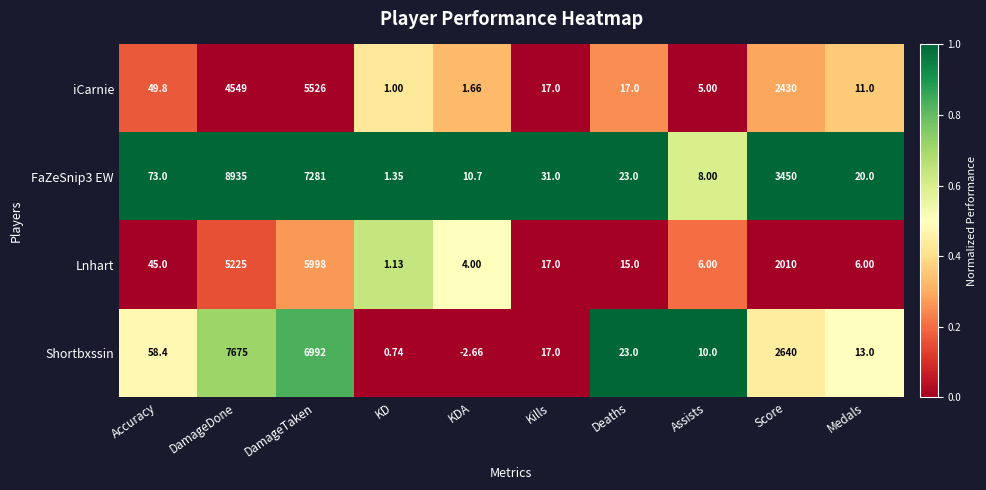

Rank the series by their maximum value, from lowest to highest.

iCarnie, Lnhart, Shortbxssin, FaZeSnip3 EW